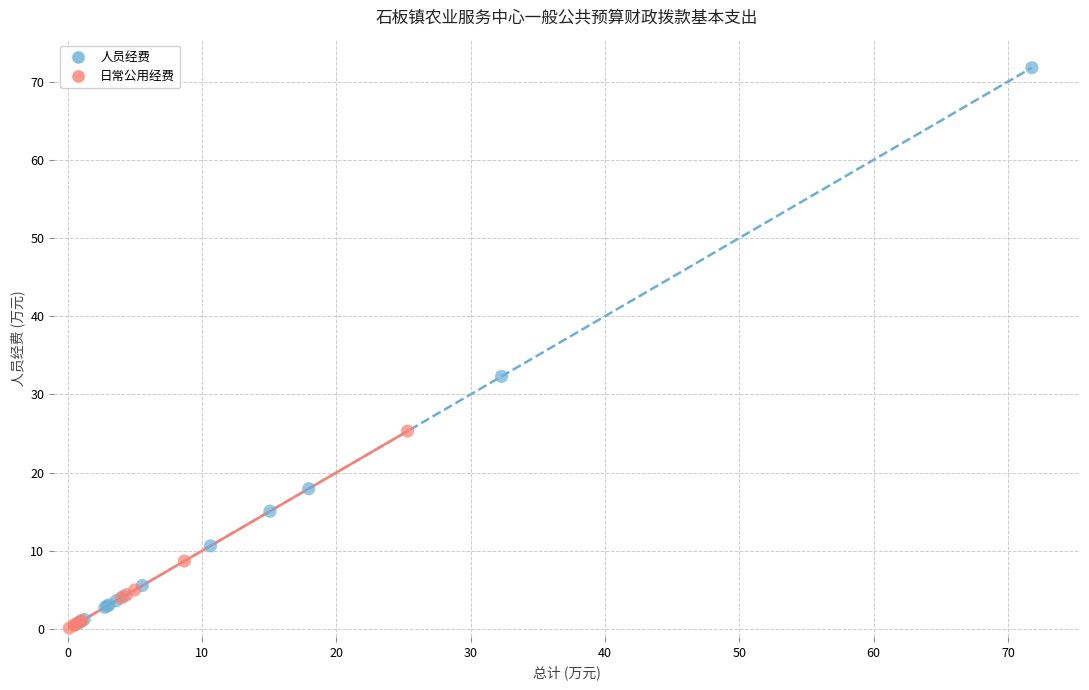

Which series has the largest Y range (max minus min)?

人员经费